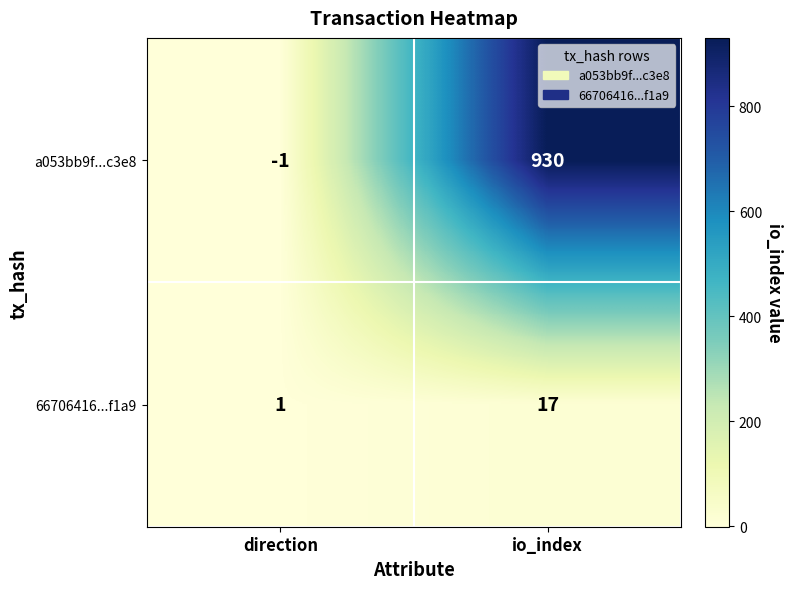

True or false: 66706416...f1a9 has a value of 0 at direction.

False